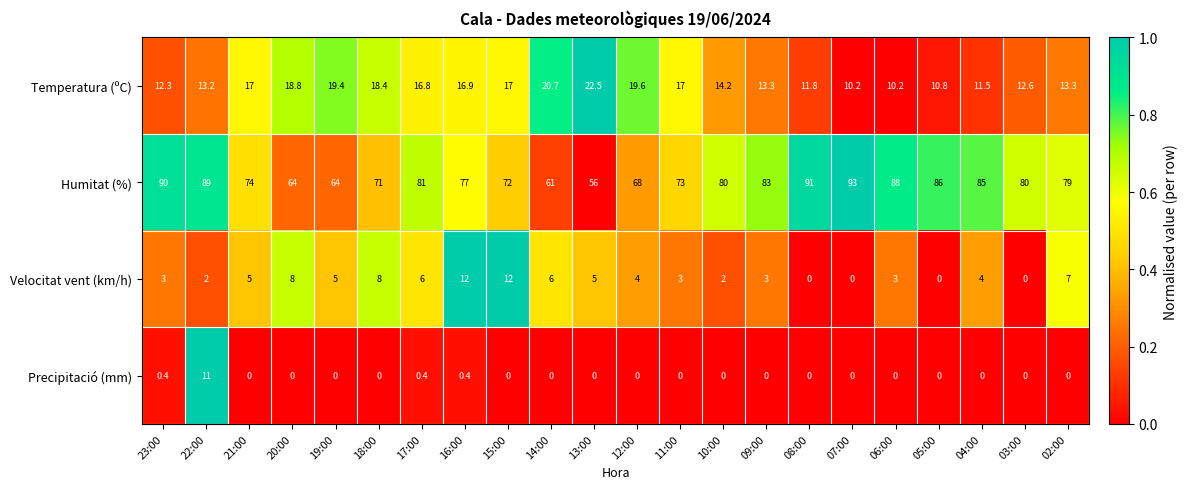

Is the value of Precipitació (mm) at 16:00 greater than the value of Humitat (%) at 21:00?

No